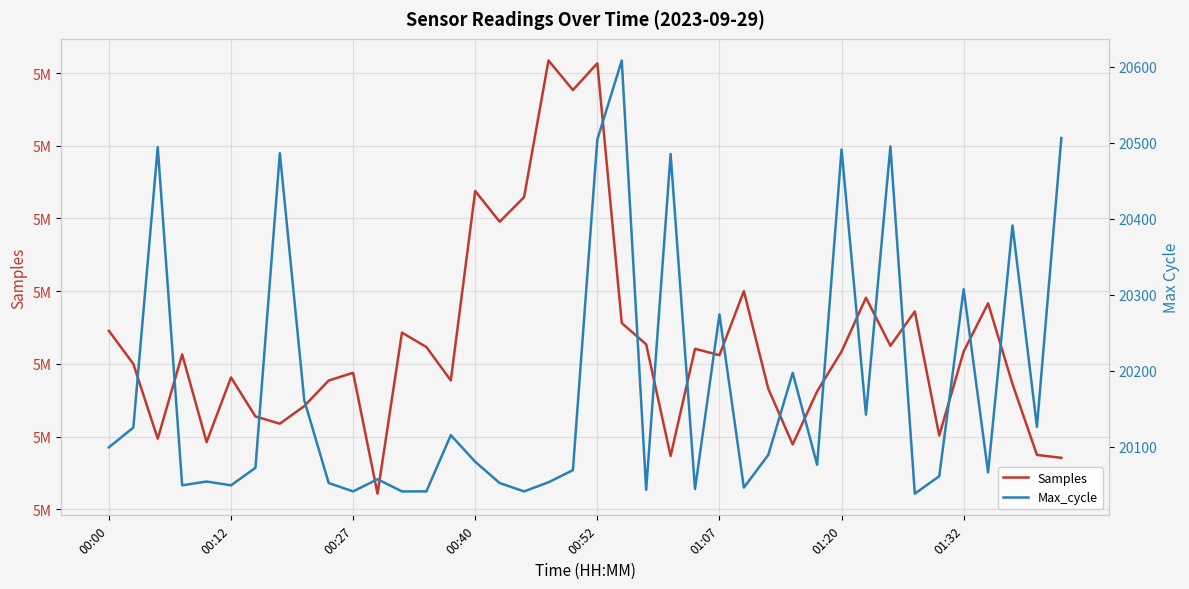

Rank the series by their average value, from lowest to highest.

Max_cycle, Samples